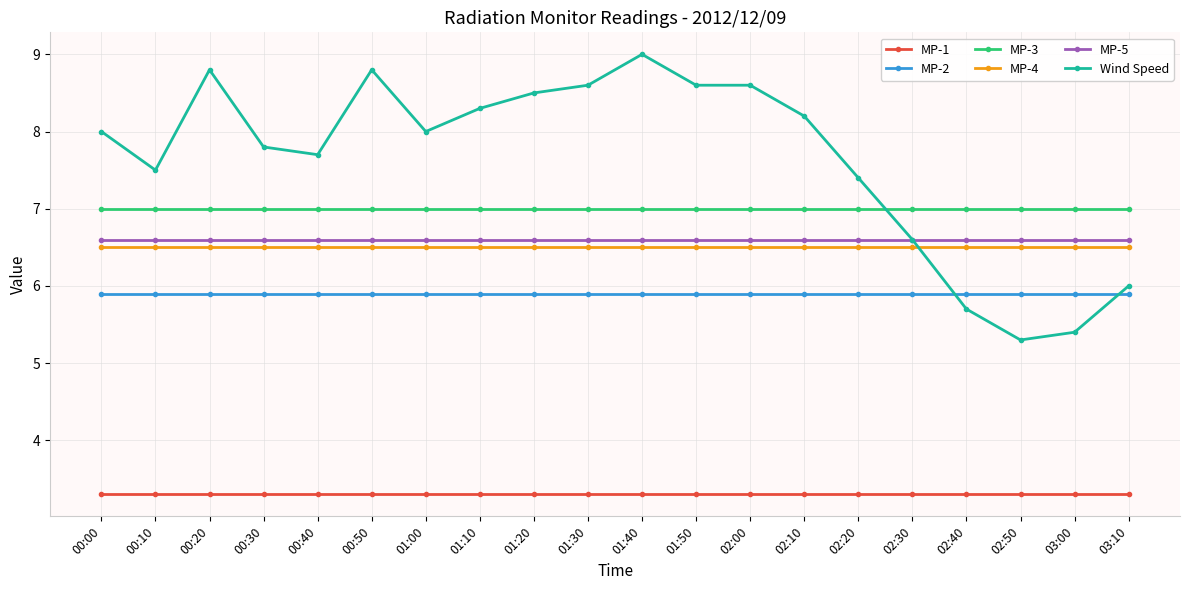

Reading right to left, extract all data points from this chart.

MP-1: 03:10=3.3	03:00=3.3	02:50=3.3	02:40=3.3	02:30=3.3	02:20=3.3	02:10=3.3	02:00=3.3	01:50=3.3	01:40=3.3	01:30=3.3	01:20=3.3	01:10=3.3	01:00=3.3	00:50=3.3	00:40=3.3	00:30=3.3	00:20=3.3	00:10=3.3	00:00=3.3
MP-2: 03:10=5.9	03:00=5.9	02:50=5.9	02:40=5.9	02:30=5.9	02:20=5.9	02:10=5.9	02:00=5.9	01:50=5.9	01:40=5.9	01:30=5.9	01:20=5.9	01:10=5.9	01:00=5.9	00:50=5.9	00:40=5.9	00:30=5.9	00:20=5.9	00:10=5.9	00:00=5.9
MP-3: 03:10=7.0	03:00=7.0	02:50=7.0	02:40=7.0	02:30=7.0	02:20=7.0	02:10=7.0	02:00=7.0	01:50=7.0	01:40=7.0	01:30=7.0	01:20=7.0	01:10=7.0	01:00=7.0	00:50=7.0	00:40=7.0	00:30=7.0	00:20=7.0	00:10=7.0	00:00=7.0
MP-4: 03:10=6.5	03:00=6.5	02:50=6.5	02:40=6.5	02:30=6.5	02:20=6.5	02:10=6.5	02:00=6.5	01:50=6.5	01:40=6.5	01:30=6.5	01:20=6.5	01:10=6.5	01:00=6.5	00:50=6.5	00:40=6.5	00:30=6.5	00:20=6.5	00:10=6.5	00:00=6.5
MP-5: 03:10=6.6	03:00=6.6	02:50=6.6	02:40=6.6	02:30=6.6	02:20=6.6	02:10=6.6	02:00=6.6	01:50=6.6	01:40=6.6	01:30=6.6	01:20=6.6	01:10=6.6	01:00=6.6	00:50=6.6	00:40=6.6	00:30=6.6	00:20=6.6	00:10=6.6	00:00=6.6
Wind Speed: 03:10=6.0	03:00=5.4	02:50=5.3	02:40=5.7	02:30=6.6	02:20=7.4	02:10=8.2	02:00=8.6	01:50=8.6	01:40=9.0	01:30=8.6	01:20=8.5	01:10=8.3	01:00=8.0	00:50=8.8	00:40=7.7	00:30=7.8	00:20=8.8	00:10=7.5	00:00=8.0